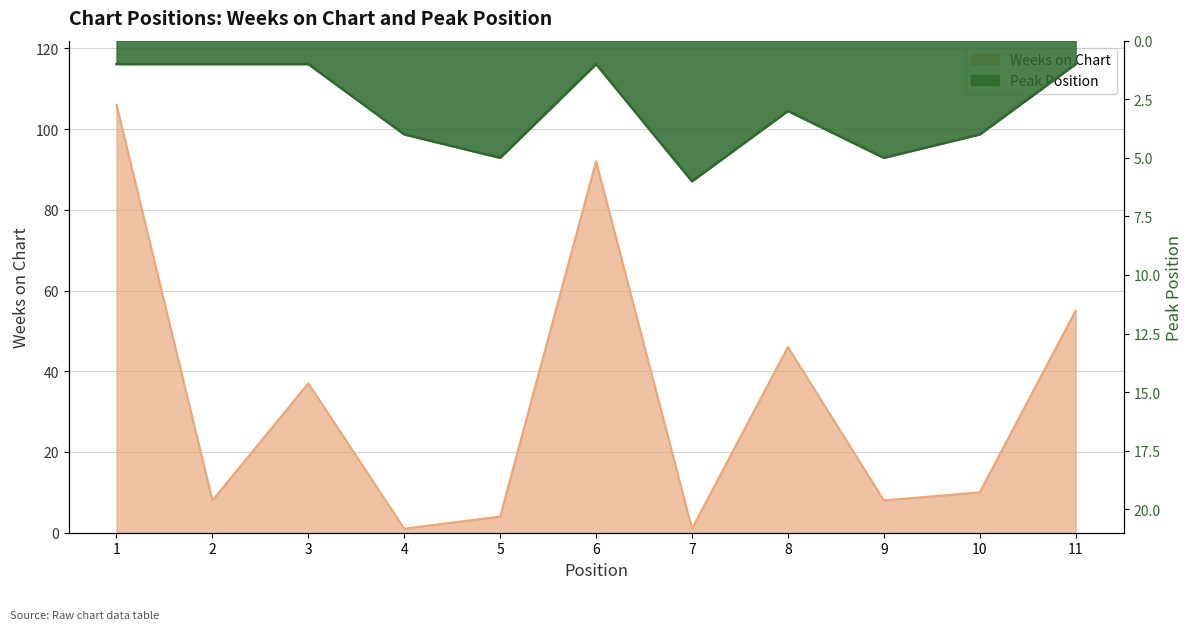

At which category does Weeks on Chart reach its first local valley?

2